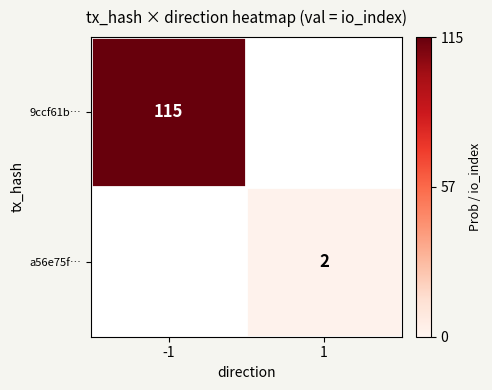

What is the maximum value shown in the chart?

115.0